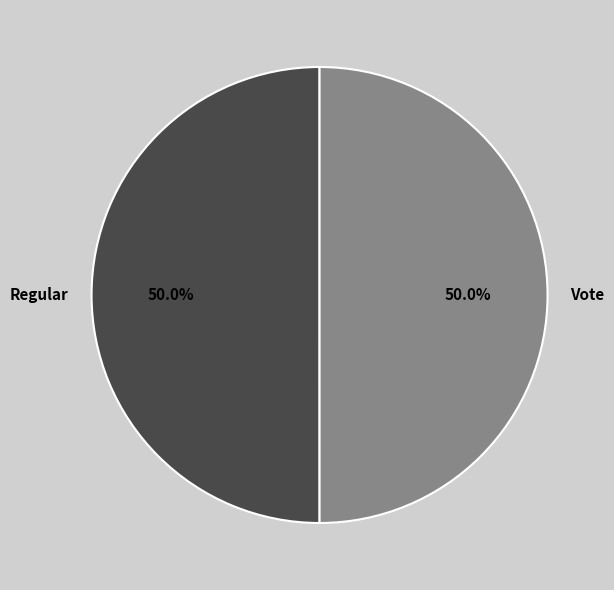

Is it true that Vote is 45% of the pie?

False